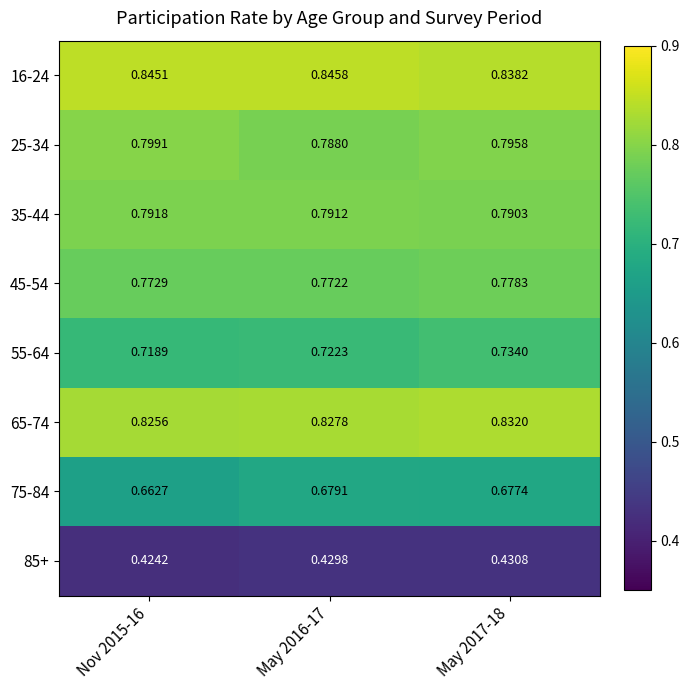

Is the value of 45-54 at May 2017-18 greater than the value of 16-24 at May 2016-17?

No